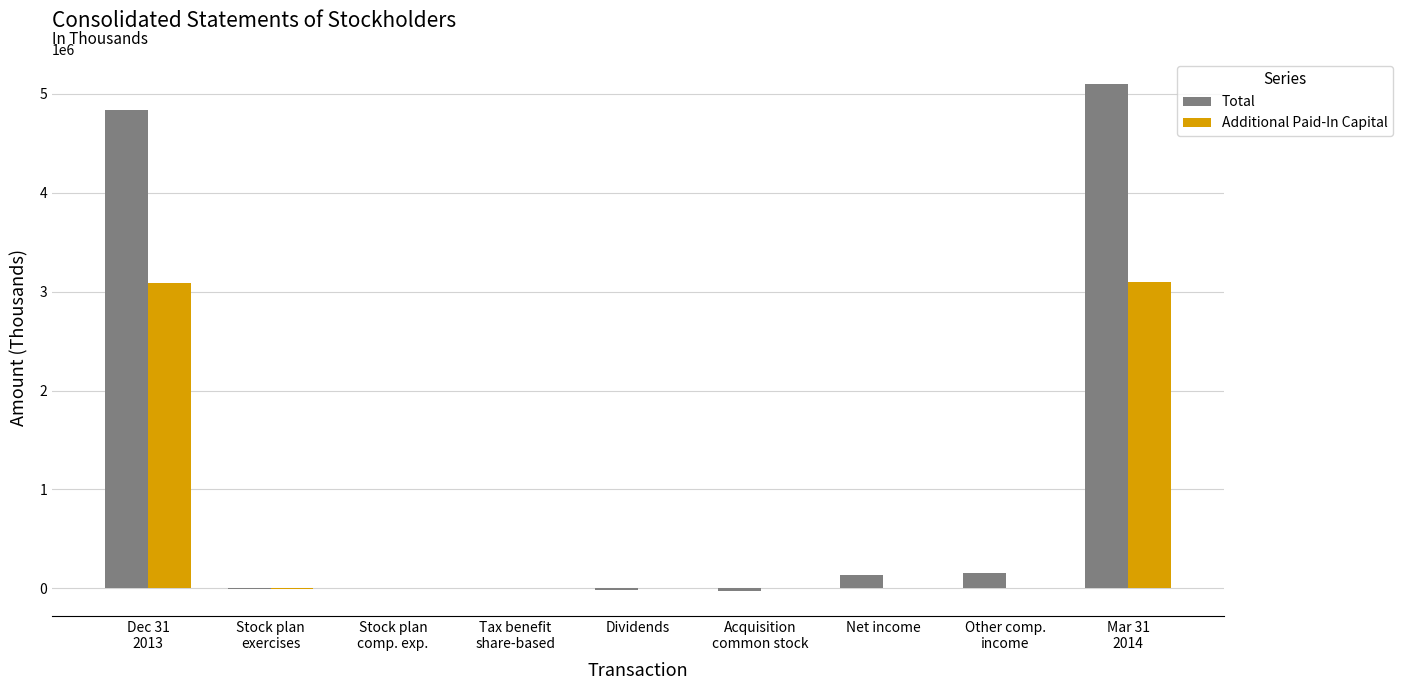

Which series has the largest total across all categories?

Total